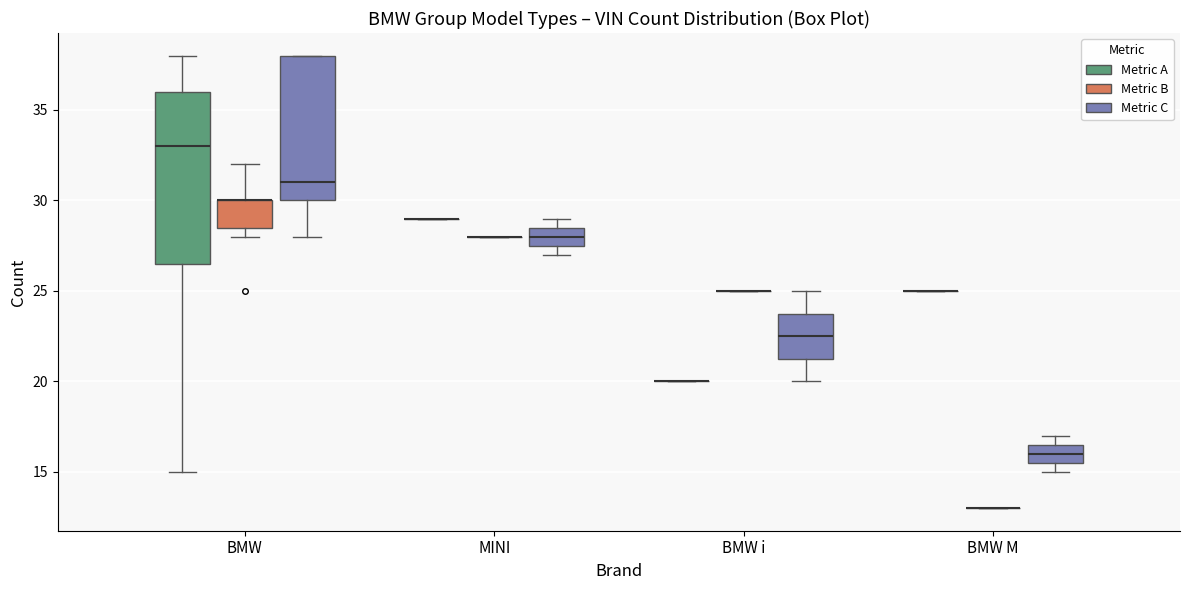

Where does the upper whisker of the box for BMW i (Metric C) end on the y-axis? The values are not printed on the chart, so give them approximately, as read against the axis.

25.0